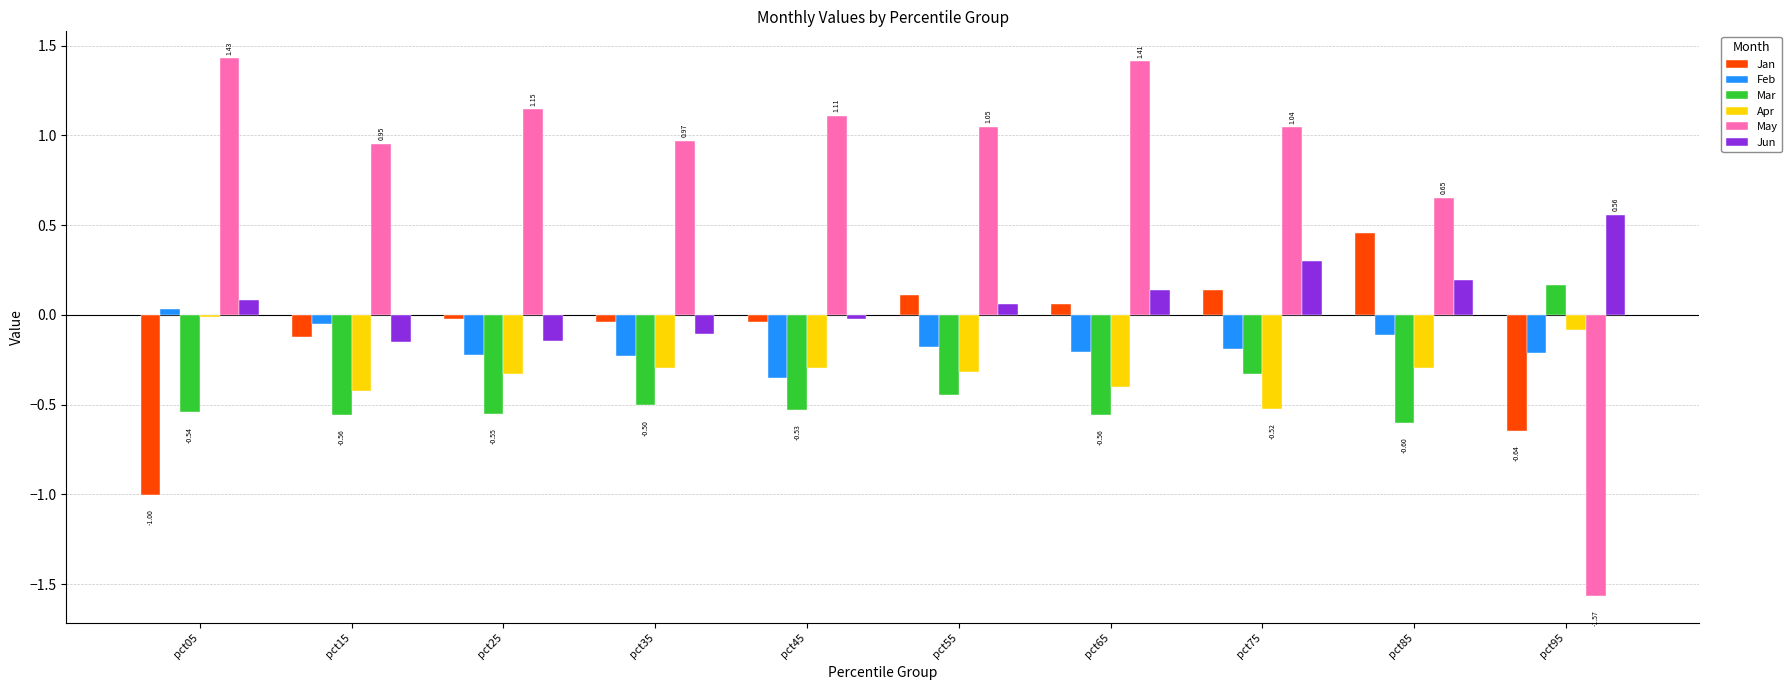

What is the sum of all Apr values?

-3.0